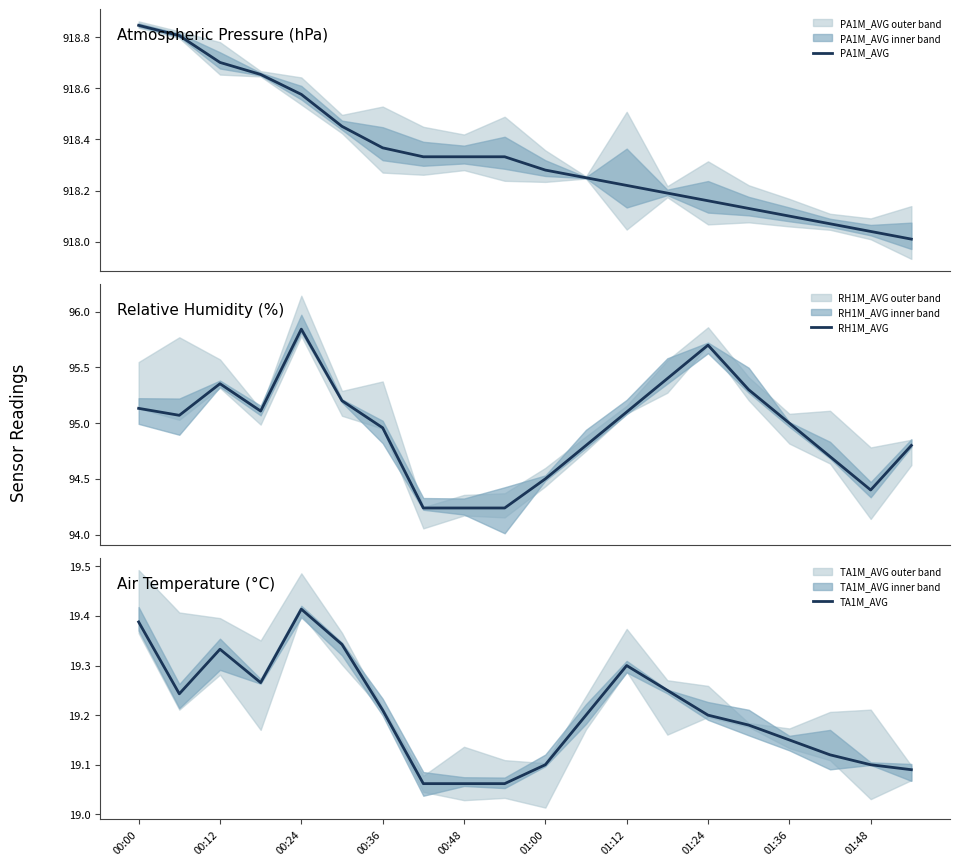

Is it true that RH1M_AVG equals 37.5 at 01:36?

False